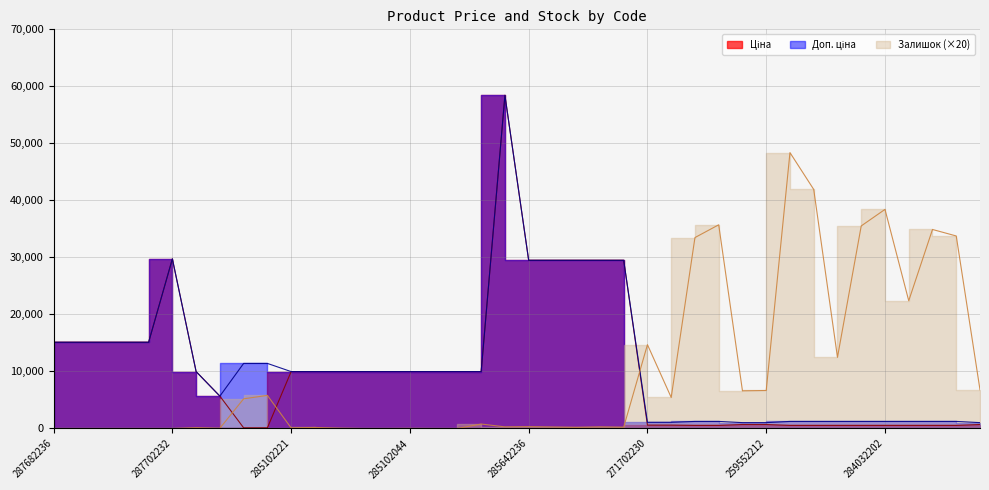

How many lines are shown in the chart?

3